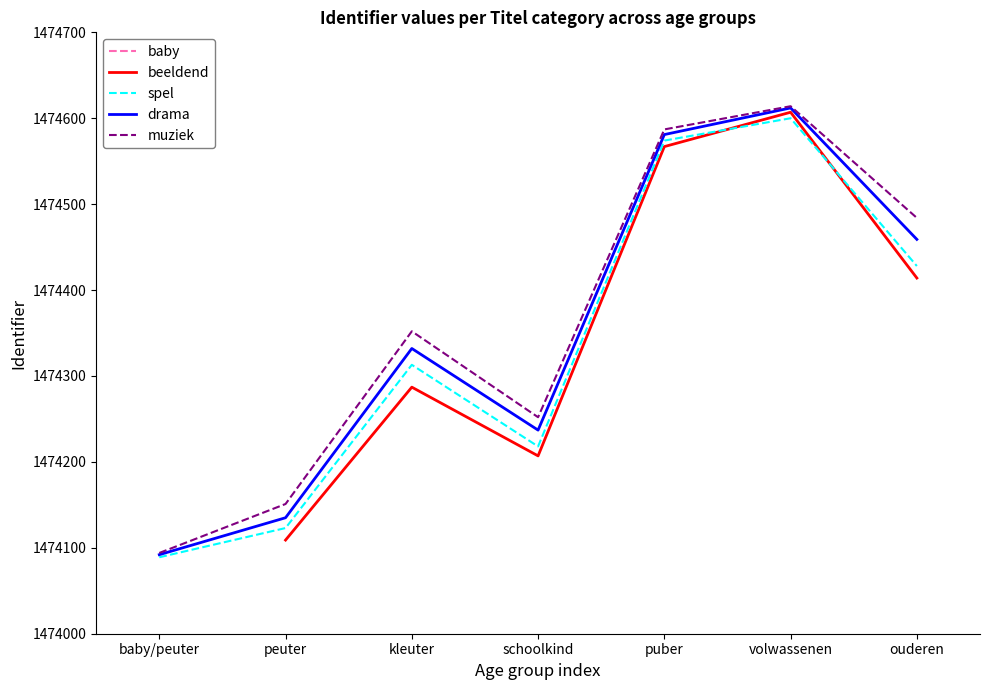

In drama, how many points are higher than both neighbors (excluding endpoints)?

2